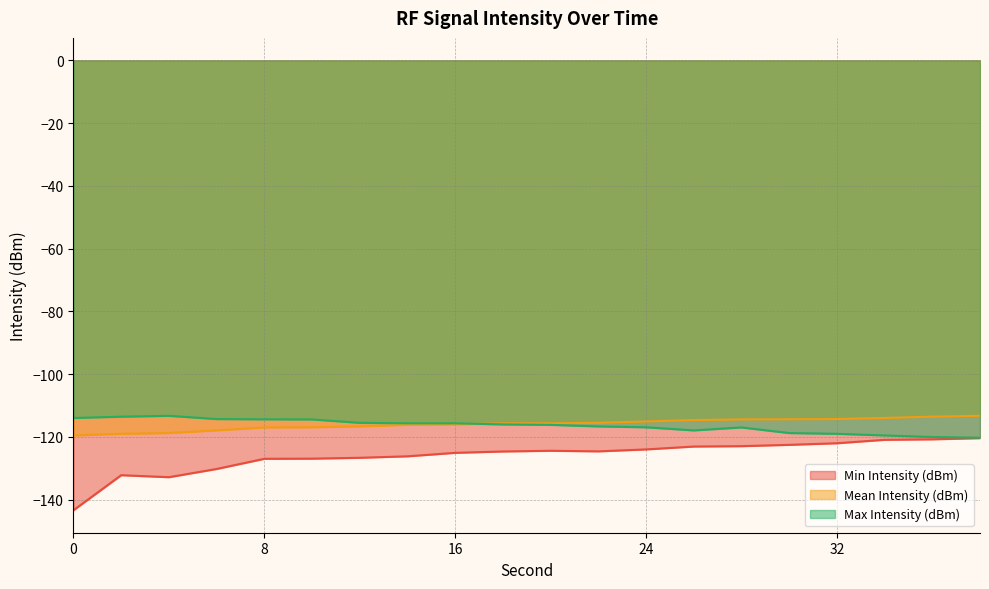

What are all the series names shown in the legend?

Min Intensity (dBm), Mean Intensity (dBm), Max Intensity (dBm)